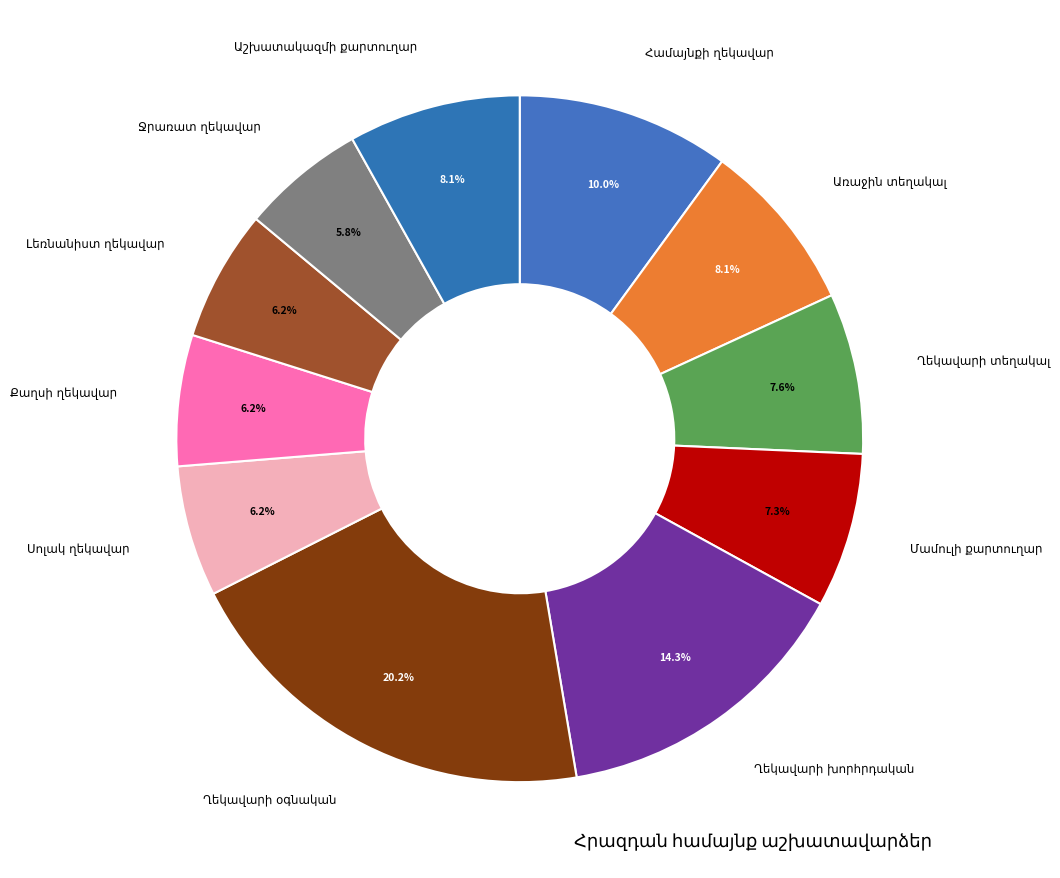

What is the change in value from Համայնքի ղեկավար to Մամուլի քարտուղար?

-161000